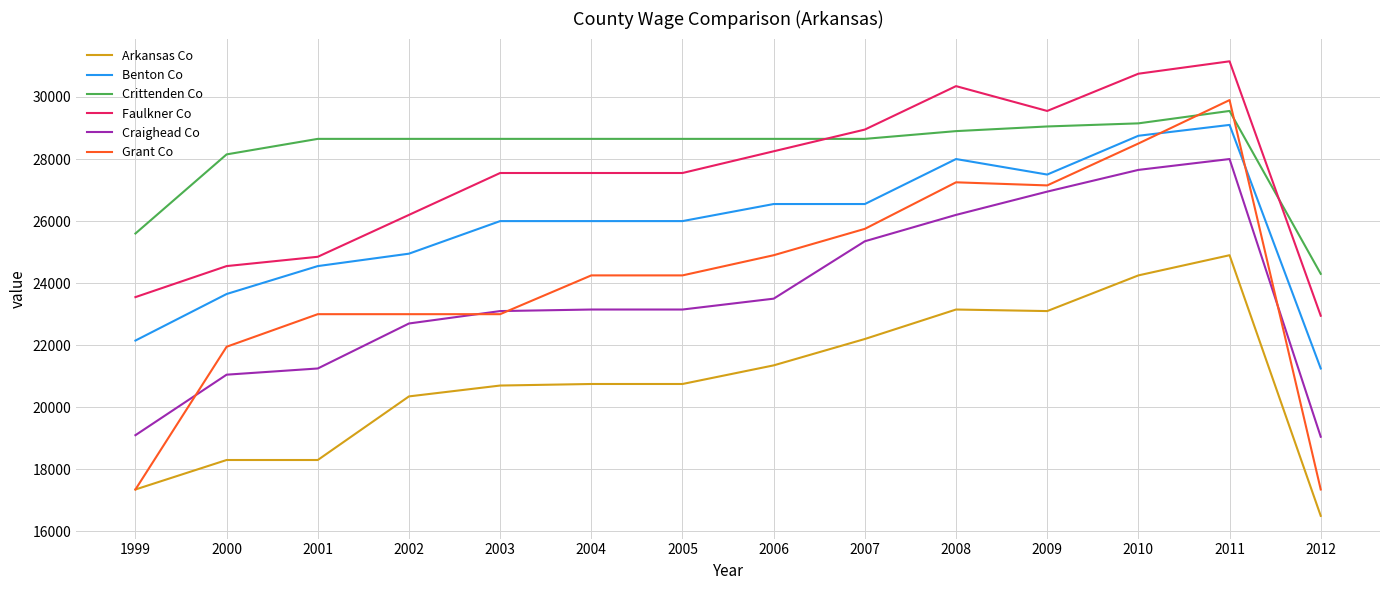

What value does the Faulkner Co series have at 2006, to the nearest 10?

28250